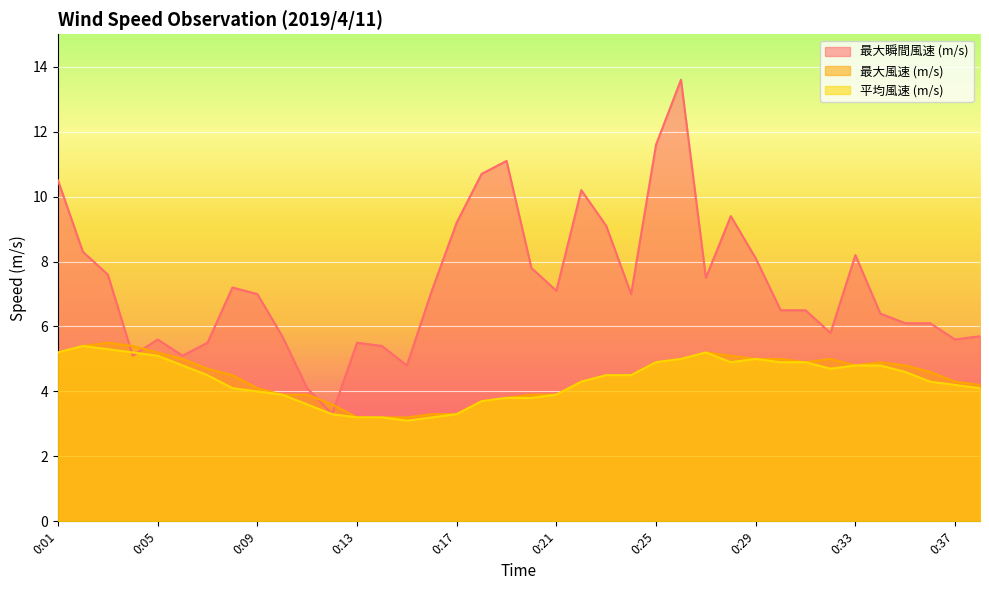

Reading left to right, list all the values displayed in this chart.

最大瞬間風速 (m/s): 10.5	8.3	7.6	5.1	5.6	5.1	5.5	7.2	7.0	5.7	4.1	3.3	5.5	5.4	4.8	7.1	9.2	10.7	11.1	7.8	7.1	10.2	9.1	7.0	11.6	13.6	7.5	9.4	8.1	6.5	6.5	5.8	8.2	6.4	6.1	6.1	5.6	5.7
最大風速 (m/s): 5.2	5.4	5.5	5.4	5.2	5.0	4.7	4.5	4.1	3.9	3.9	3.6	3.2	3.2	3.2	3.3	3.3	3.7	3.8	3.9	3.9	4.3	4.5	4.5	4.9	5.0	5.2	5.1	5.0	5.0	4.9	5.0	4.8	4.9	4.8	4.6	4.3	4.2
平均風速 (m/s): 5.2	5.4	5.3	5.2	5.1	4.8	4.5	4.1	4.0	3.9	3.6	3.3	3.2	3.2	3.1	3.2	3.3	3.7	3.8	3.8	3.9	4.3	4.5	4.5	4.9	5.0	5.2	4.9	5.0	4.9	4.9	4.7	4.8	4.8	4.6	4.3	4.2	4.1